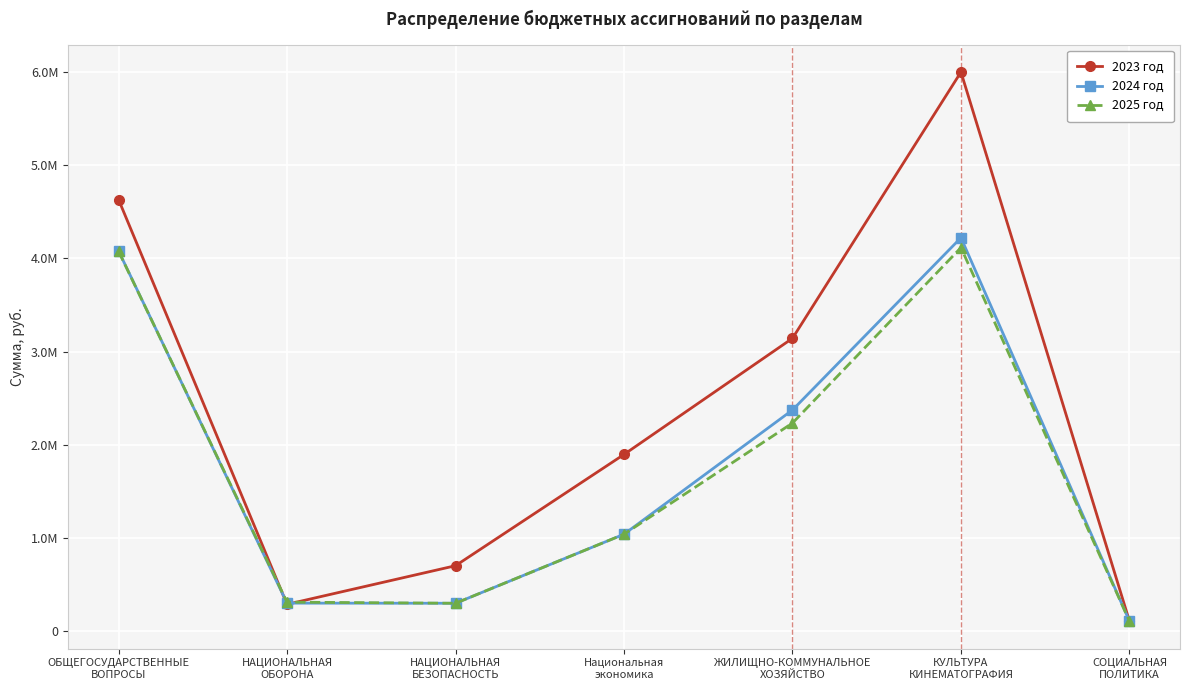

At which category is the sum across all series the highest?

КУЛЬТУРА
КИНЕМАТОГРАФИЯ